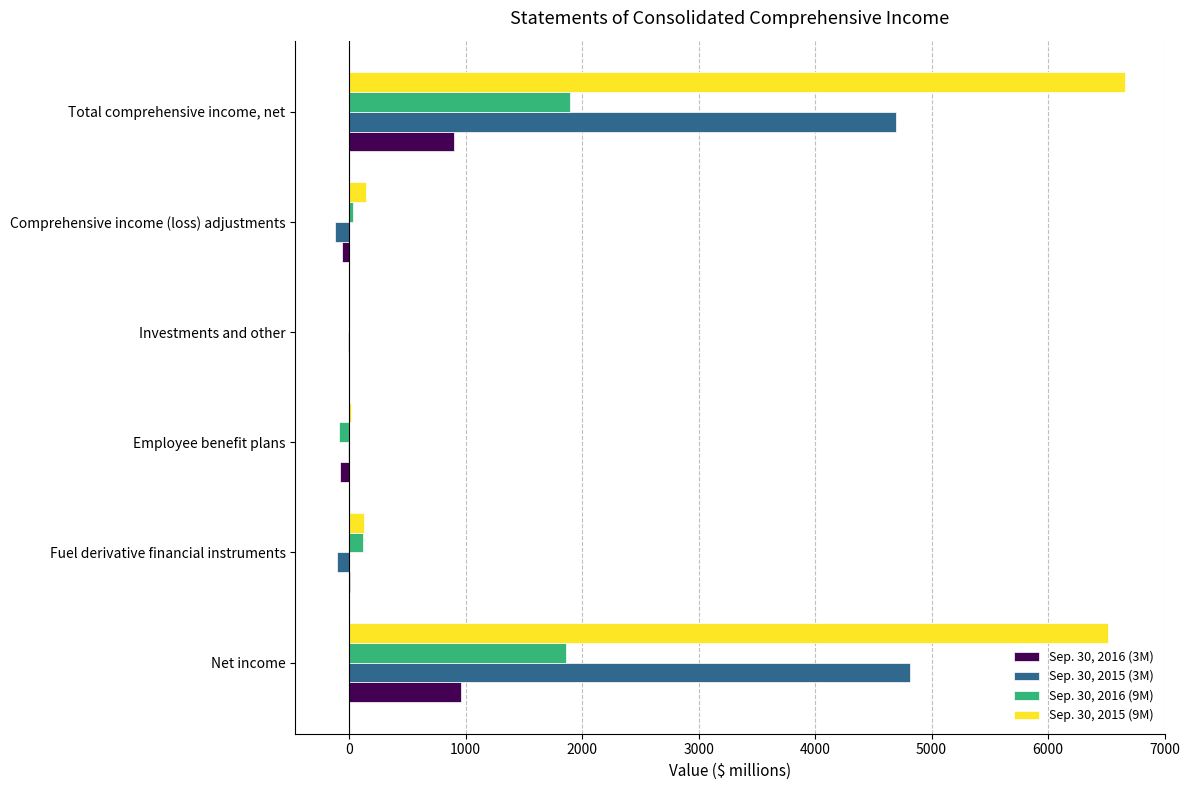

Which series has the largest total across all categories?

Sep. 30, 2015 (9M)